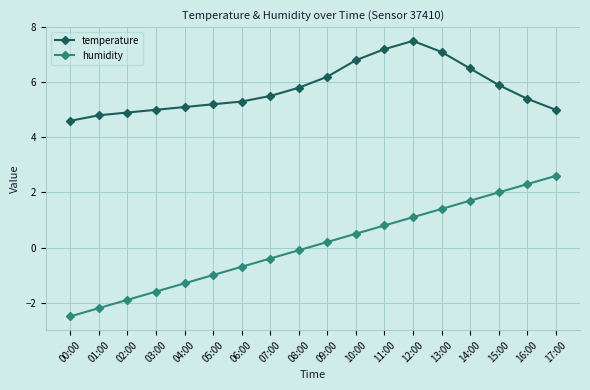

How many lines are shown in the chart?

2